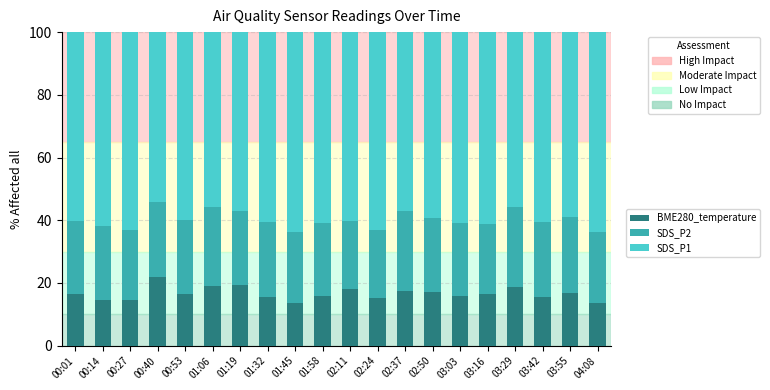

How many data points does each series have?

20